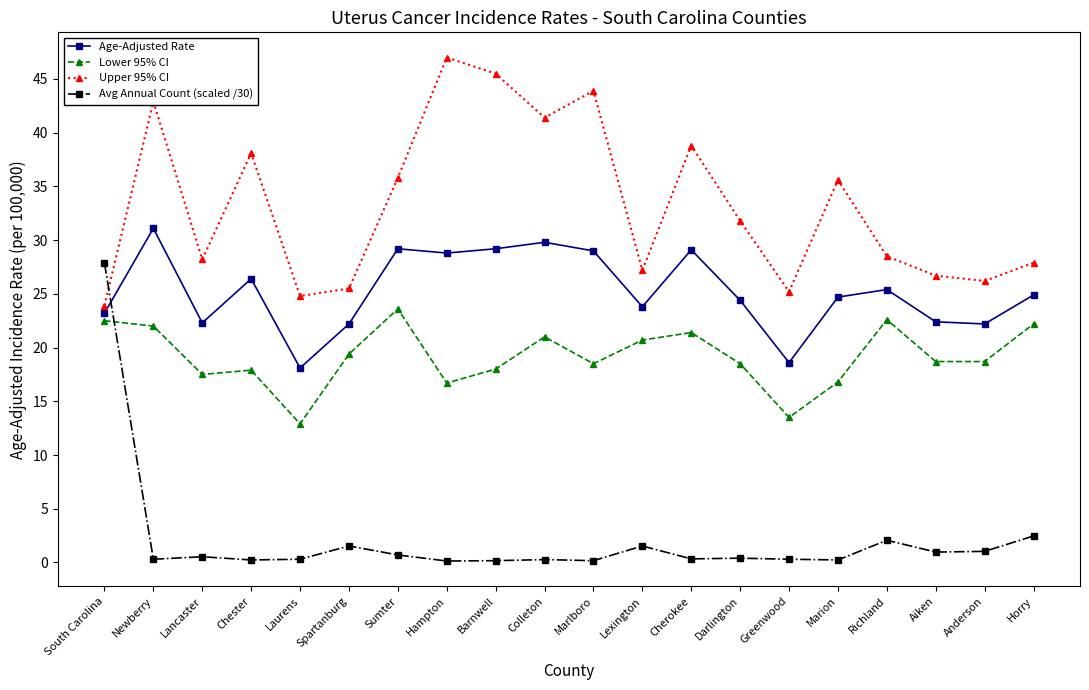

True or false: Avg Annual Count (scaled /30) has a value of 0.7 at Sumter.

True